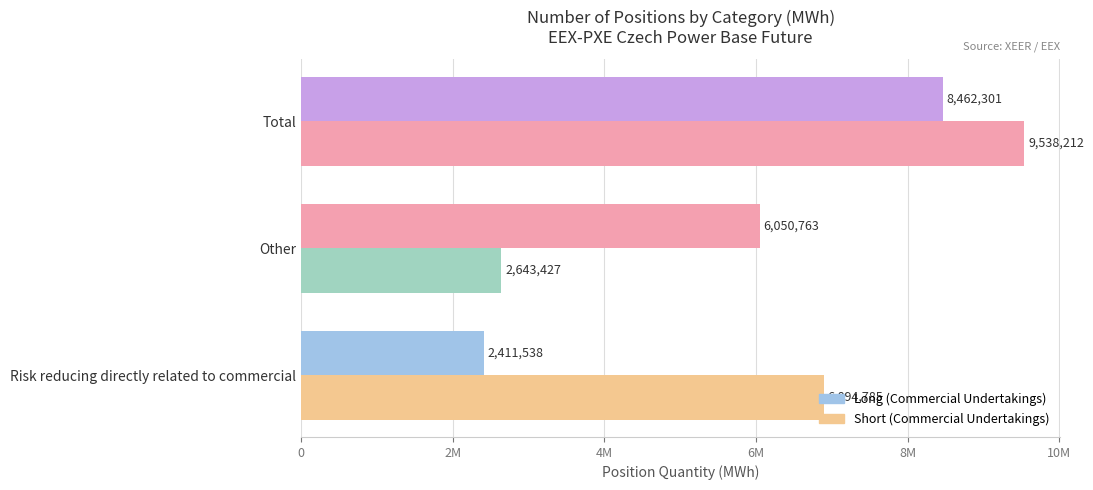

Which series has the widest spread of values?

Short (Commercial Undertakings)